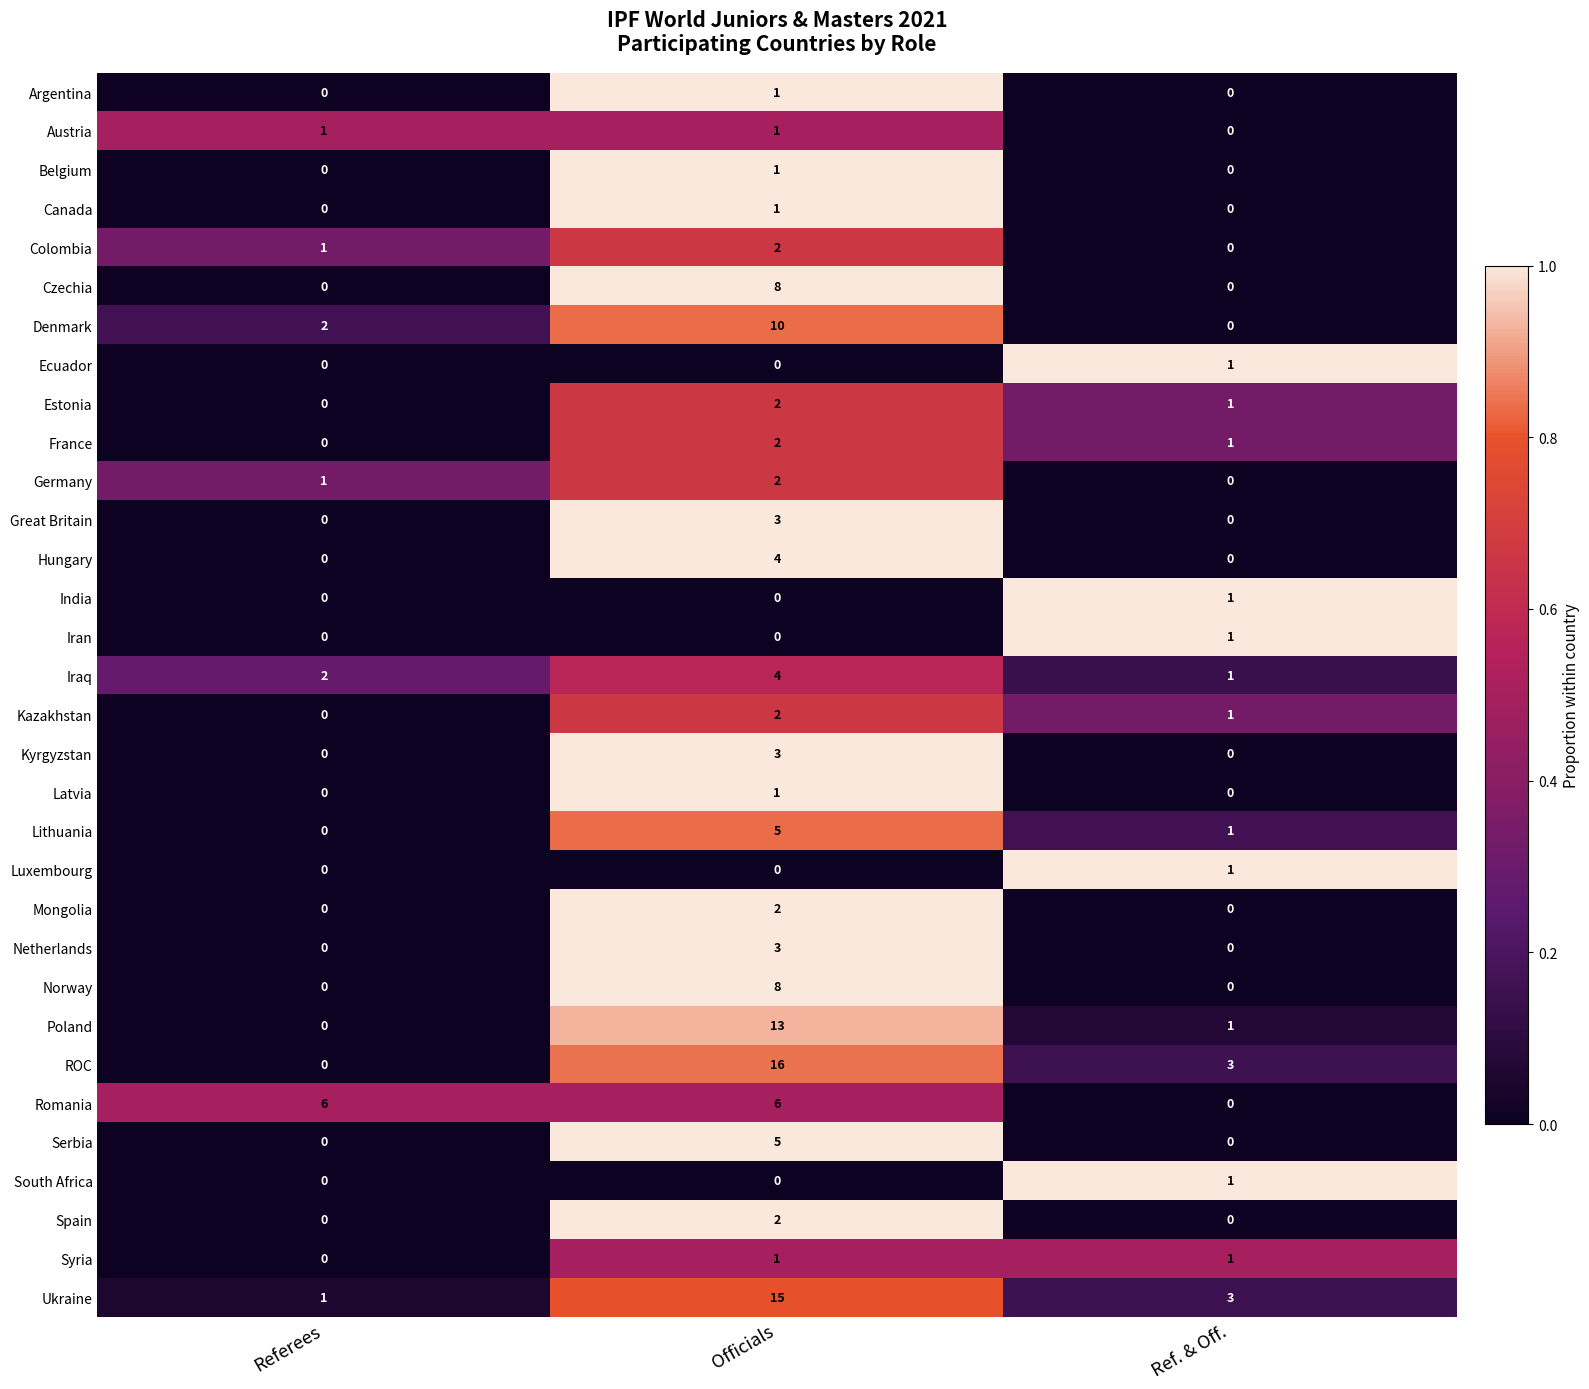

How many data points does each series have?

3